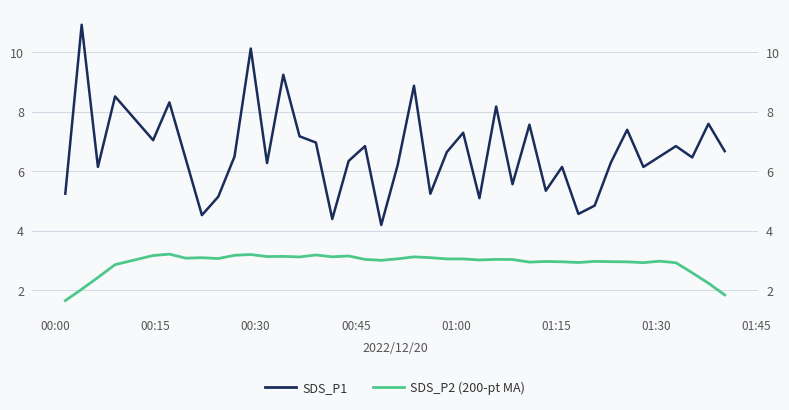

True or false: SDS_P2 (200-pt MA) and SDS_P1 intersect in this chart.

False